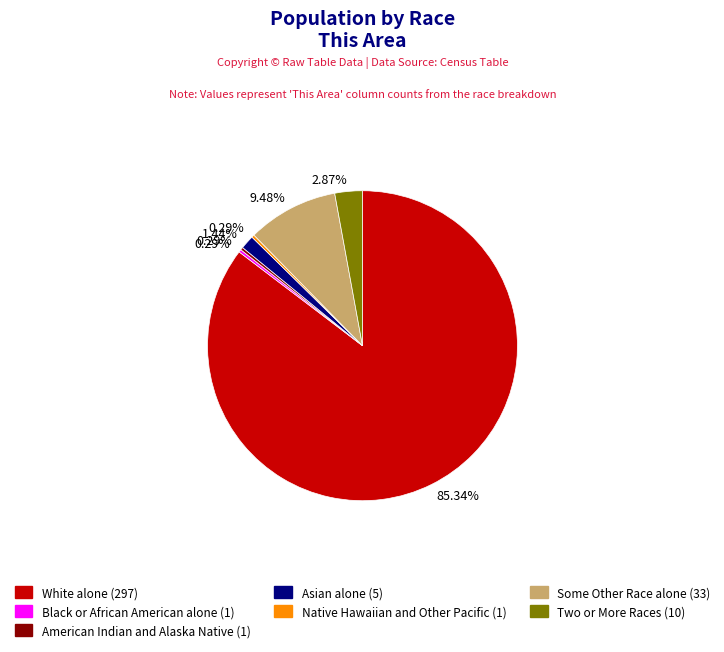

What is the largest slice in the pie chart?

White alone